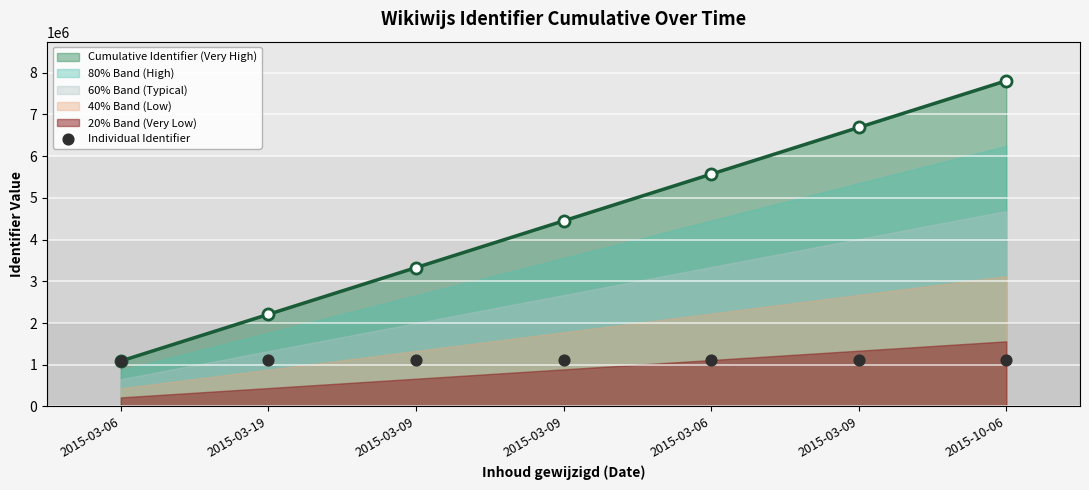

What is the ratio of the value at 2015-03-06 to the value at 2015-03-09?

1.0